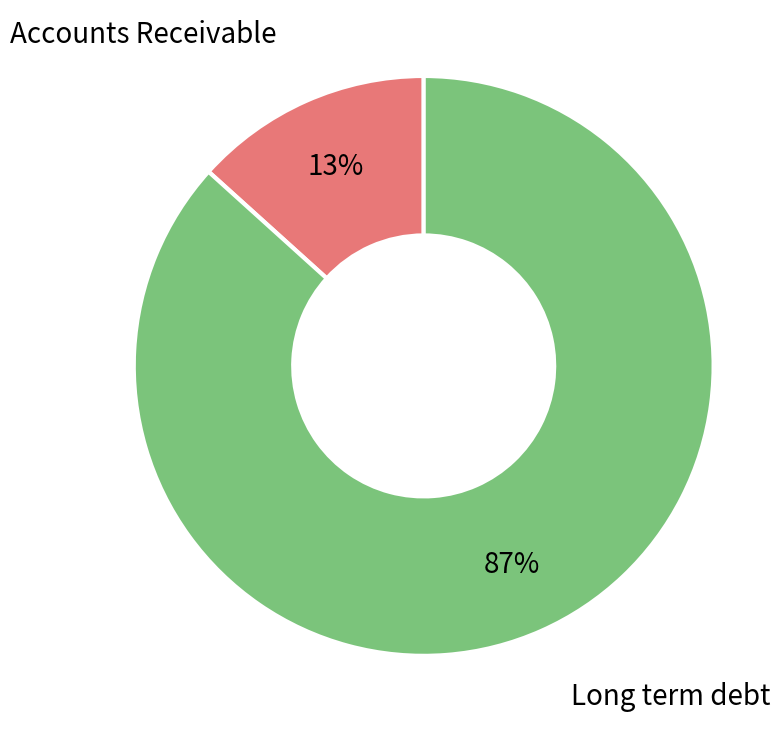

To the nearest percent, what is the combined percentage of Long term debt and Accounts Receivable?

100%